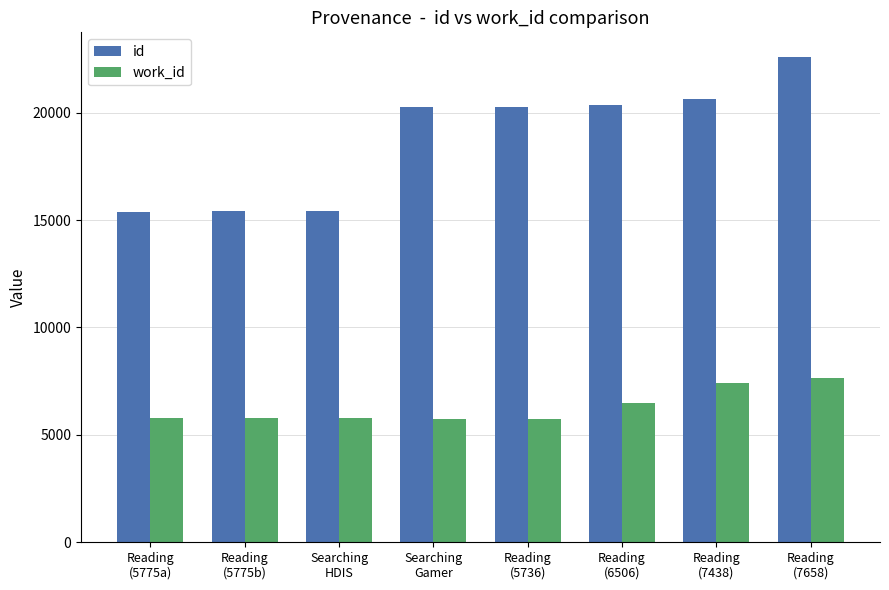

What is the difference between the second highest and second lowest values in the work_id series?

1702